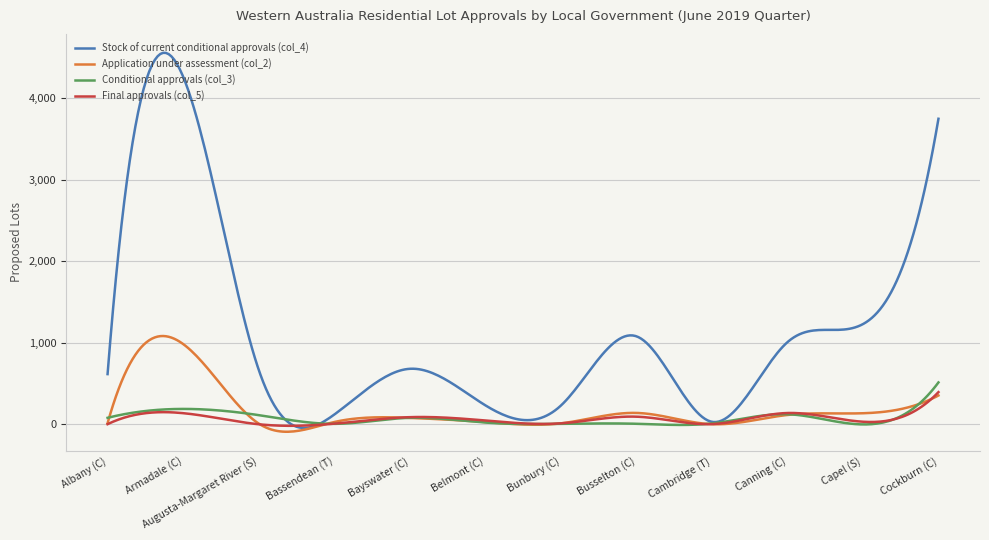

Which series has the largest range (max minus min)?

Stock of current conditional approvals (col_4)